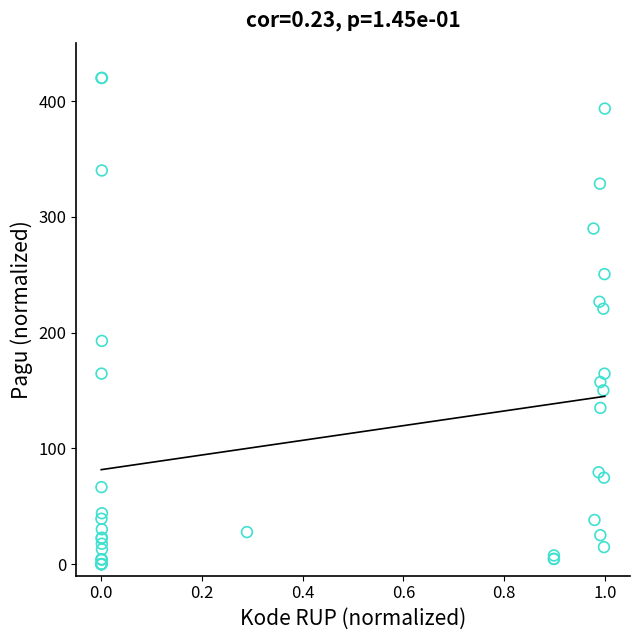

What Y value in the scatter plot is closest to 210?

220.6